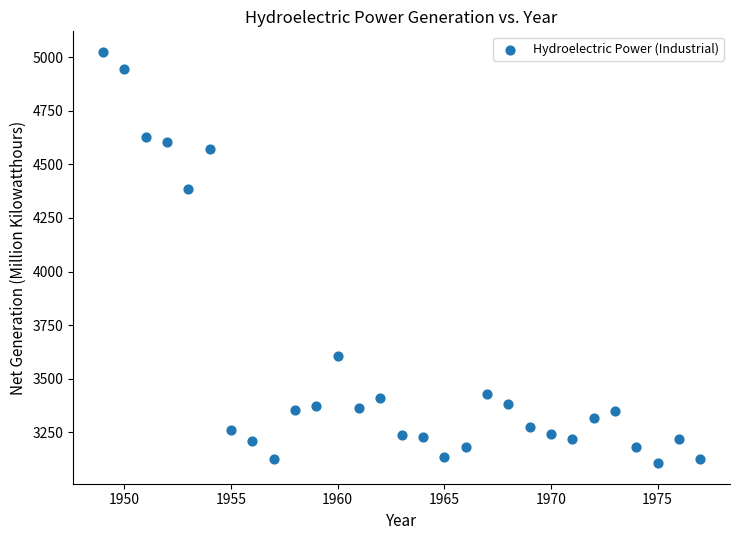

What Y value in the scatter plot is closest to 4065?

4384.0